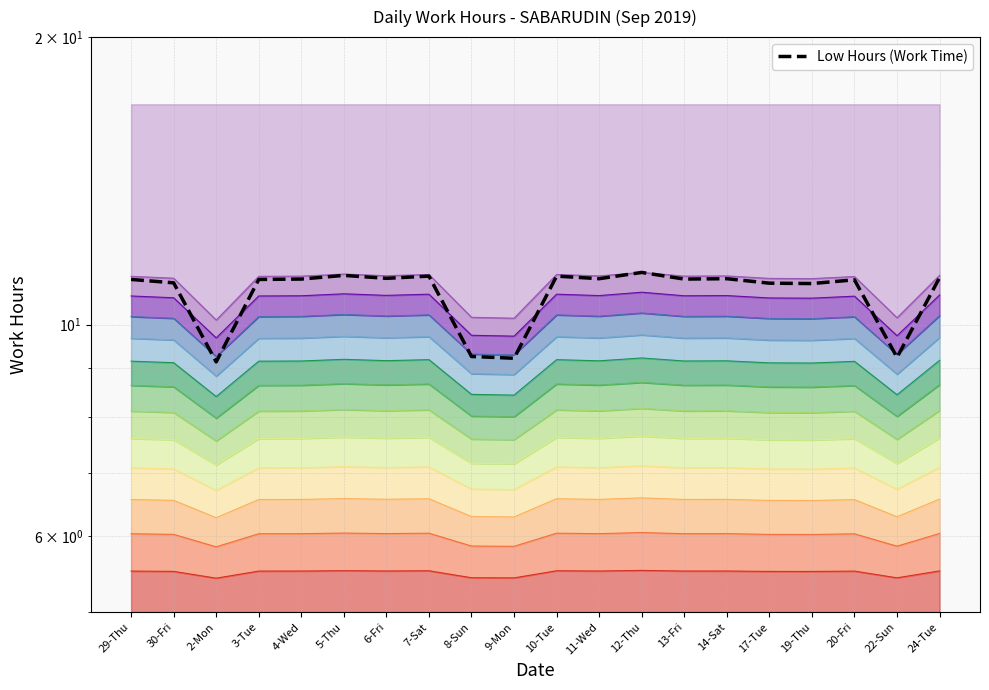

Reading left to right, extract all data points from this chart.

29-Thu=11.2	30-Fri=11.1	2-Mon=9.1	3-Tue=11.2	4-Wed=11.2	5-Thu=11.3	6-Fri=11.2	7-Sat=11.2	8-Sun=9.3	9-Mon=9.2	10-Tue=11.2	11-Wed=11.2	12-Thu=11.3	13-Fri=11.2	14-Sat=11.2	17-Tue=11.1	19-Thu=11.0	20-Fri=11.1	22-Sun=9.2	24-Tue=11.2